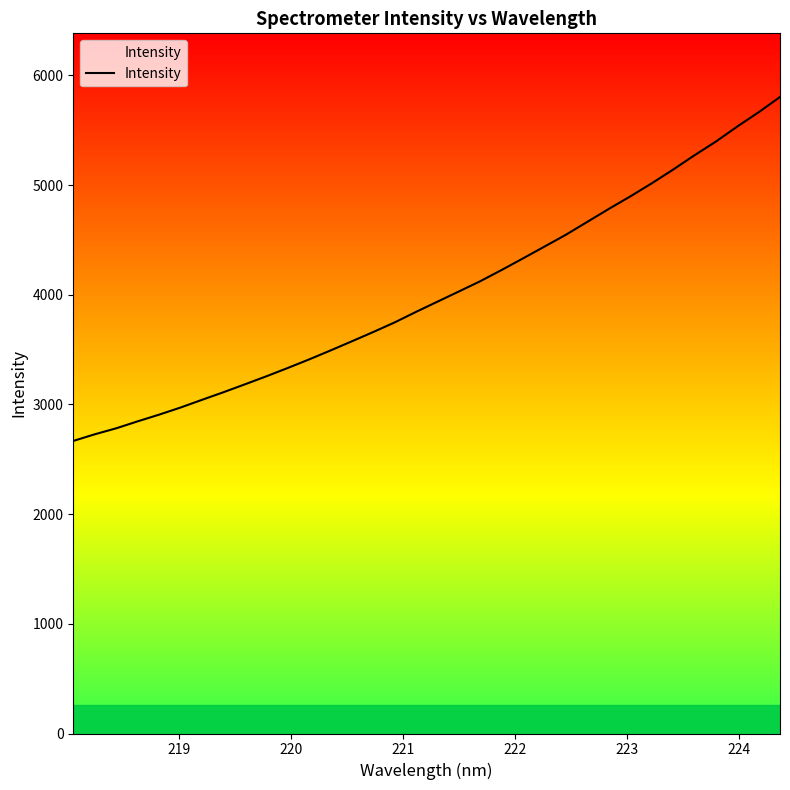

What is the minimum value shown in the chart?

2667.6